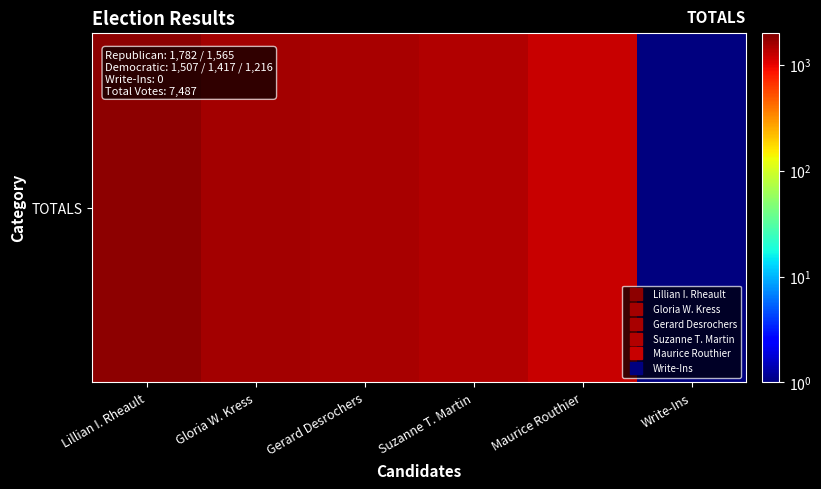

Which category has the lowest value across all series?

Write-Ins